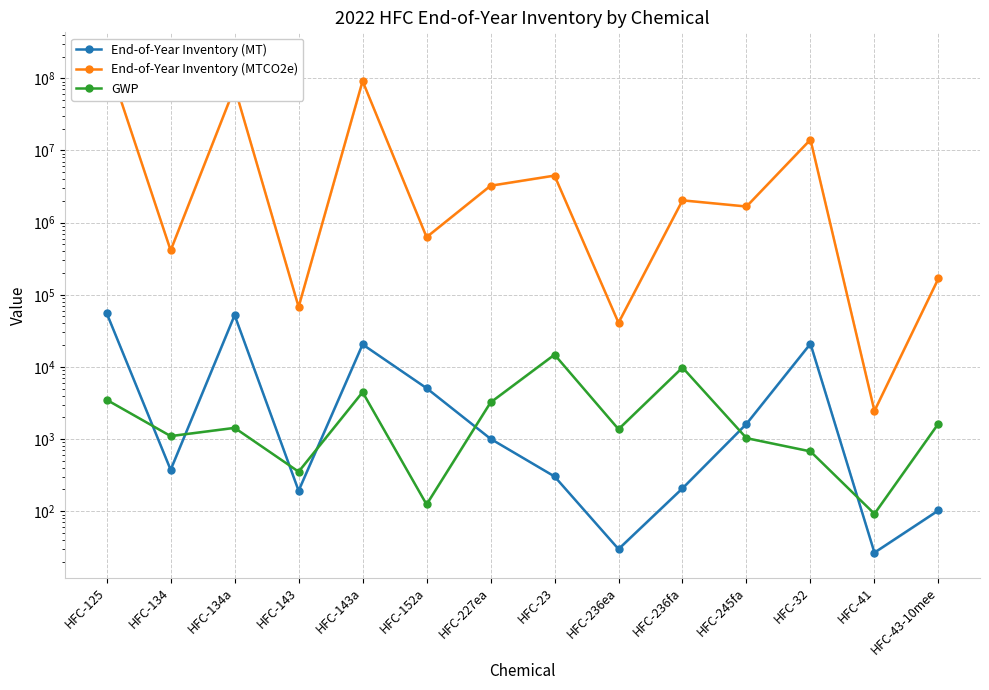

Is the value of GWP at HFC-245fa greater than the value of End-of-Year Inventory (MTCO2e) at HFC-134?

No